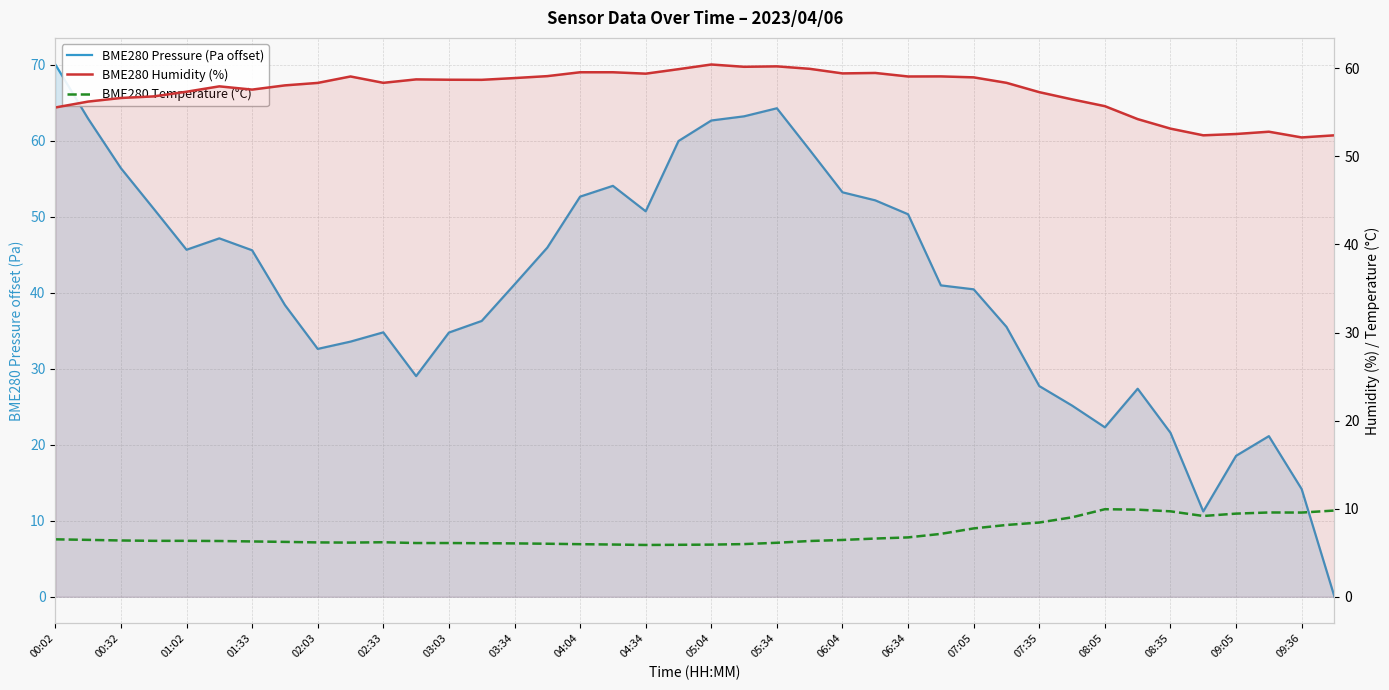

True or false: BME280 Humidity (%) has a value of 59.0 at 07:05.

True